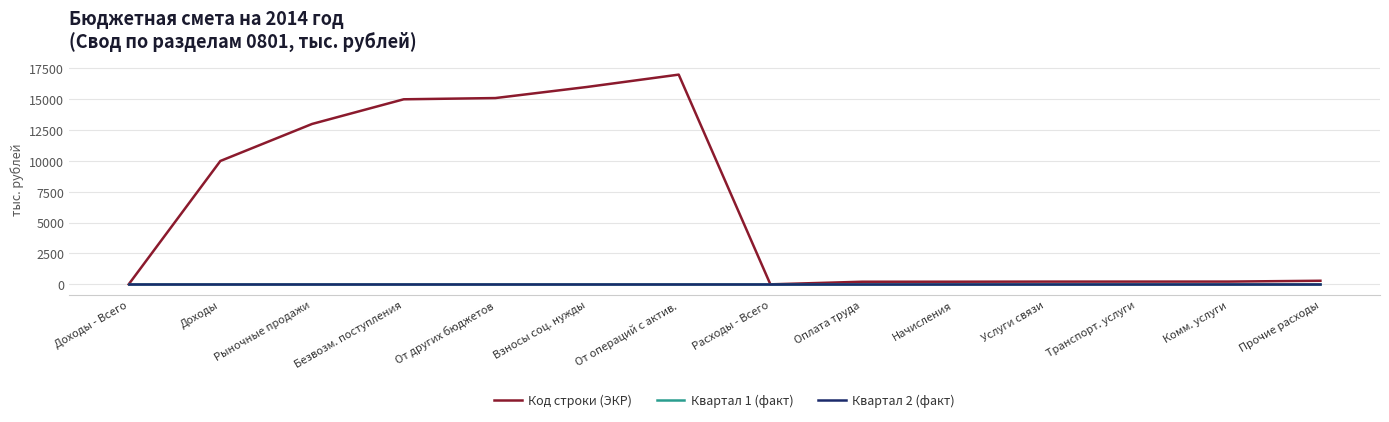

Is this an area chart (filled region under the line)?

No